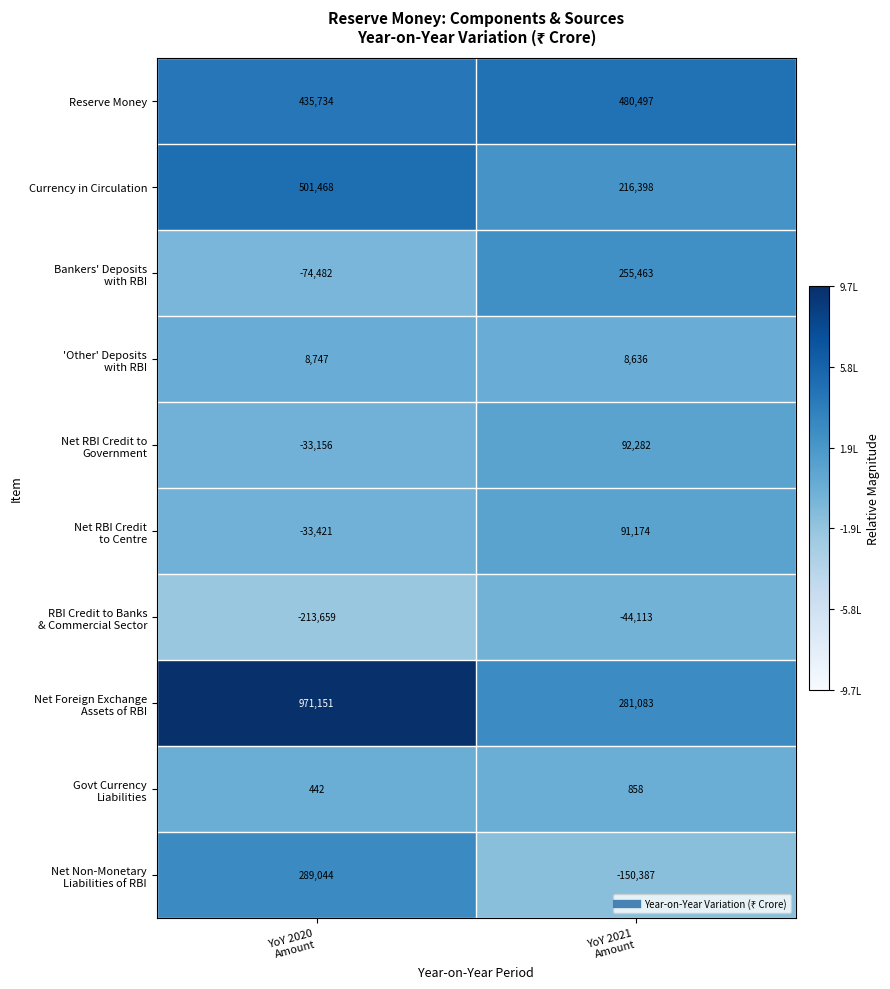

What is the maximum value shown in the chart?

971151